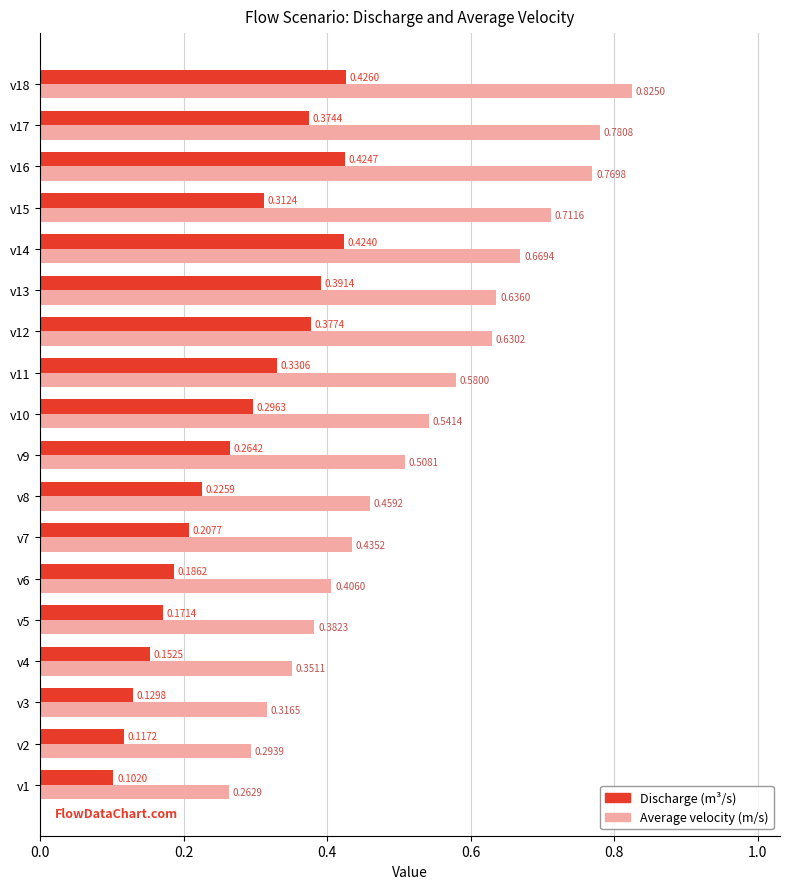

At which category is the sum across all series the highest?

v18